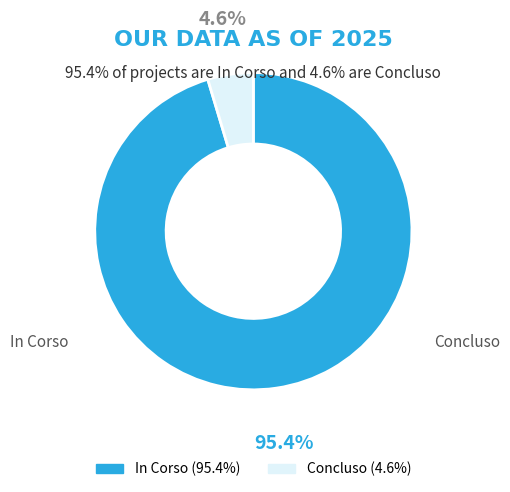

How many slices are in this pie chart?

2